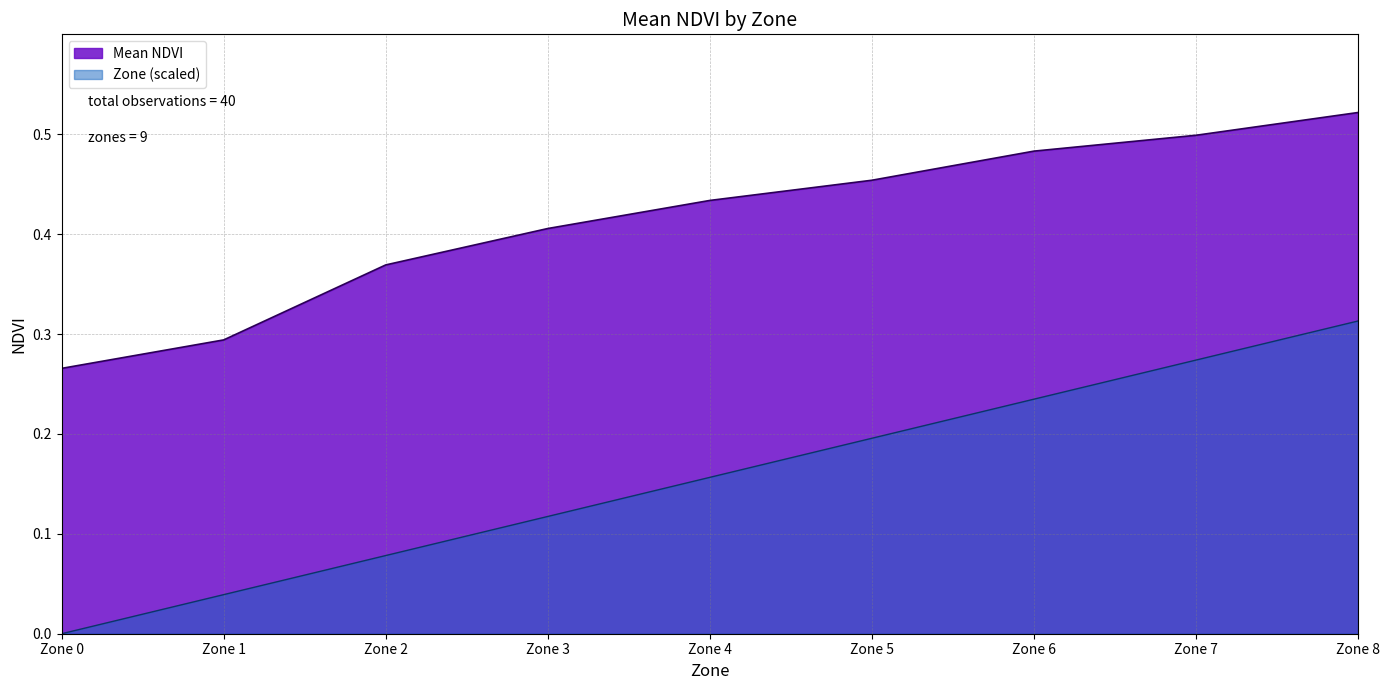

True or false: Mean Zone and Mean NDVI cross at least once.

False